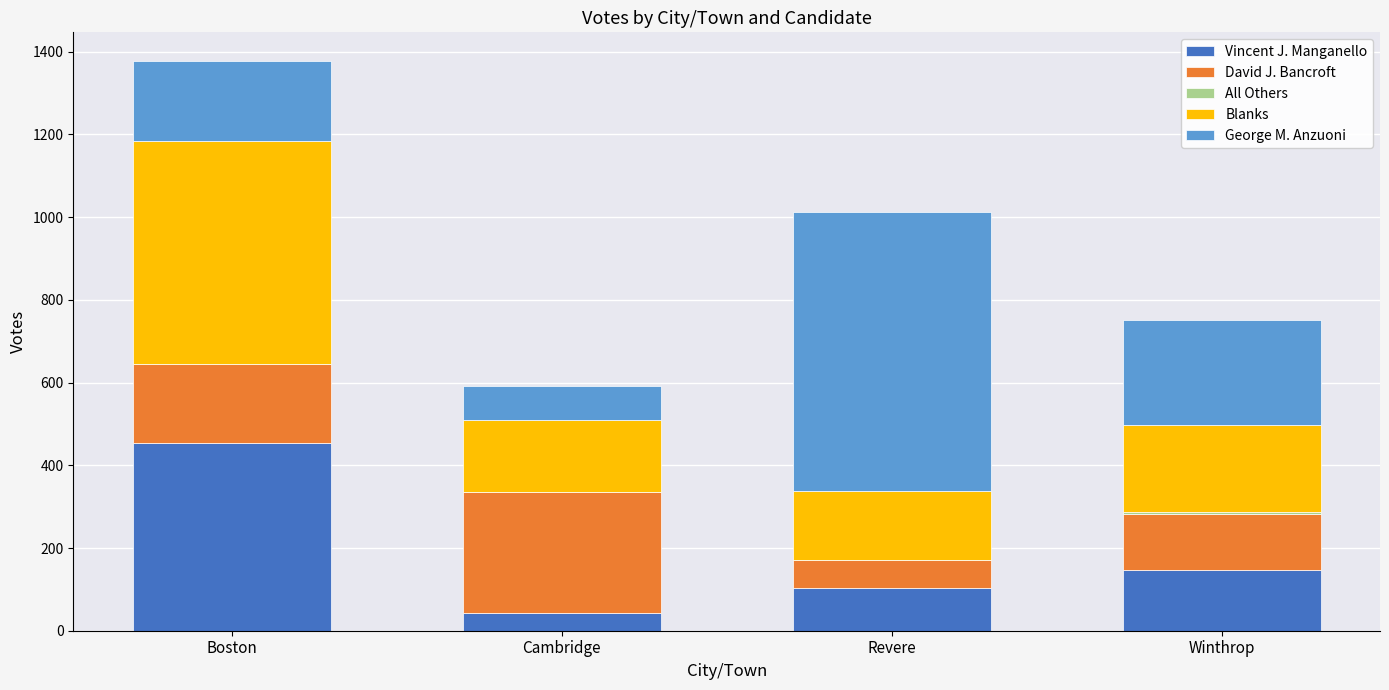

What is the total value across all series at Revere?

1012